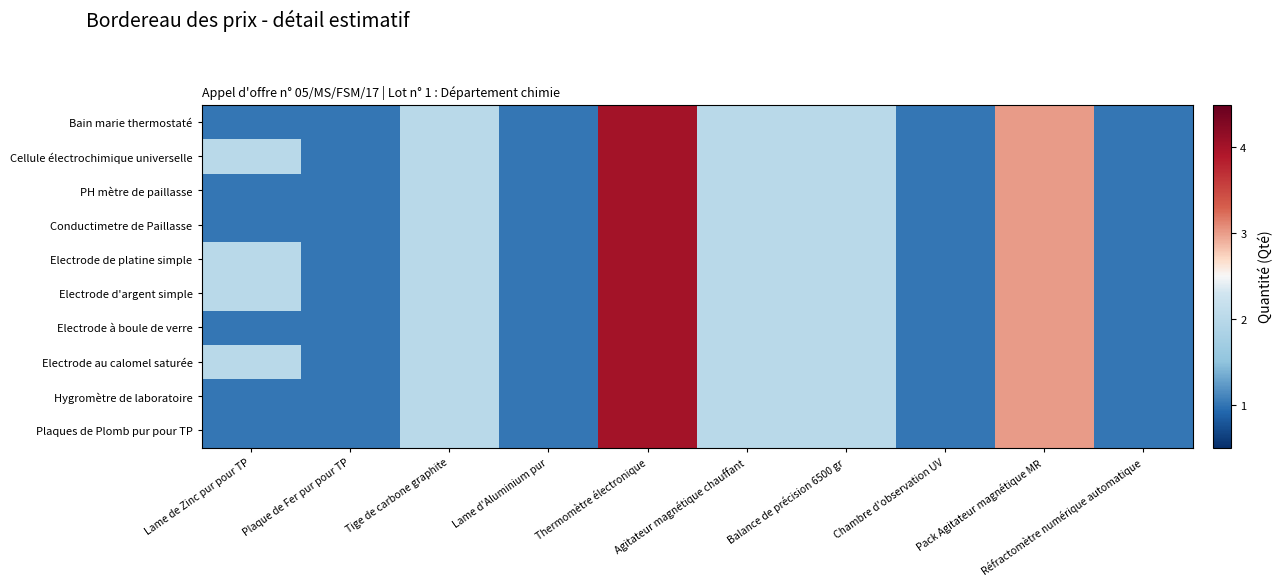

Which series has the largest range (max minus min)?

Bain marie thermostaté